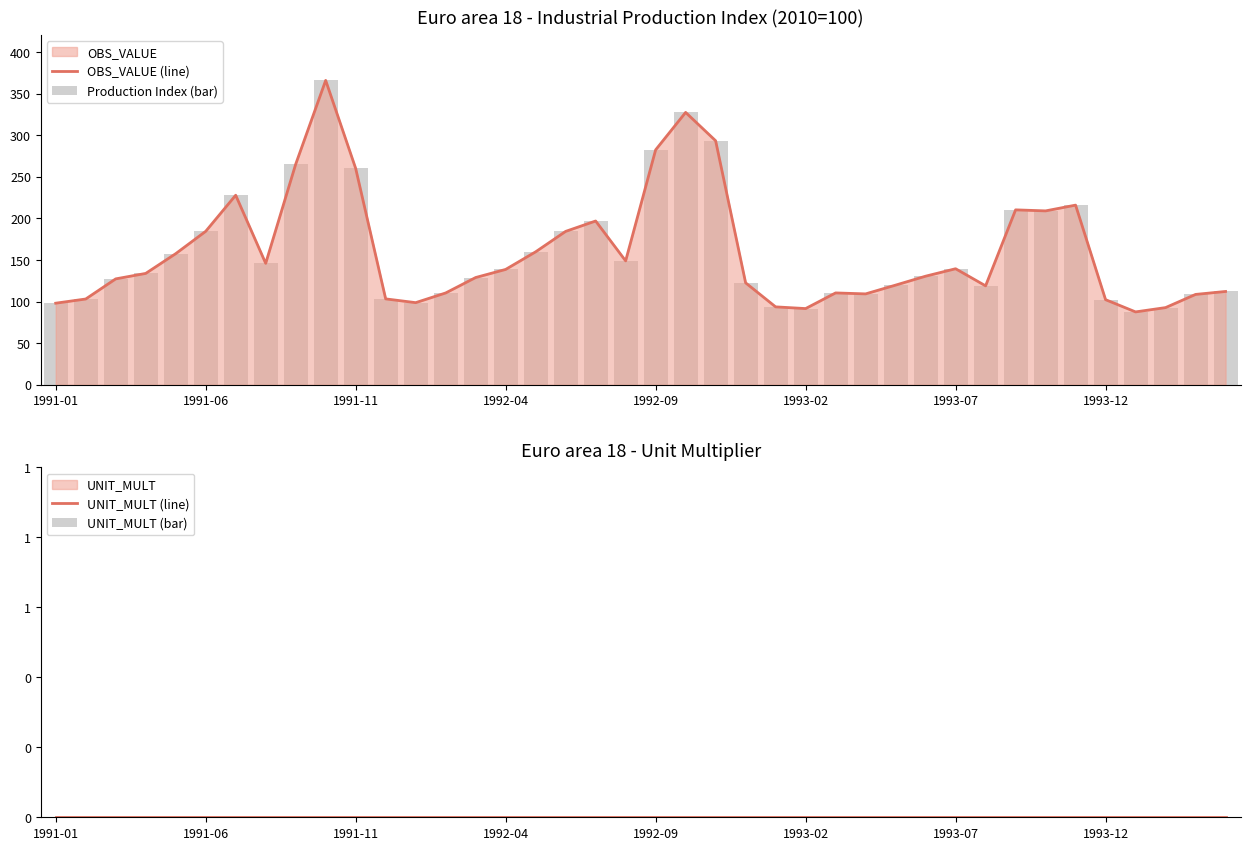

What is the difference between the Production Index (bar) values at 20 and 28?

162.6